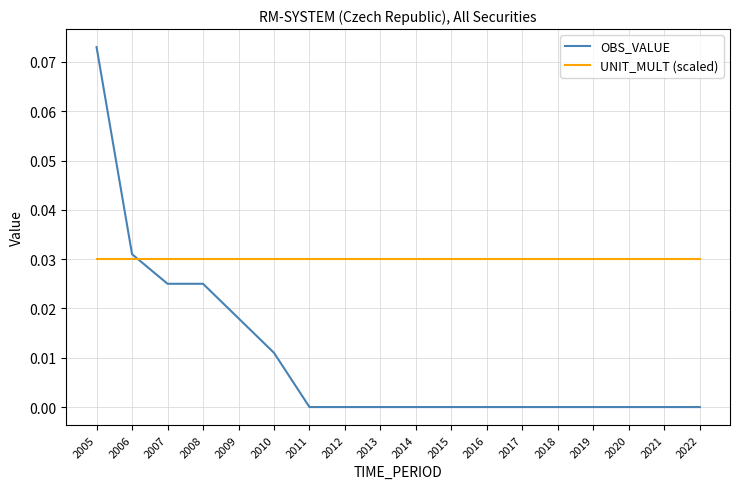

Which series ends up on top after the final intersection of UNIT_MULT (scaled) and OBS_VALUE?

UNIT_MULT (scaled)